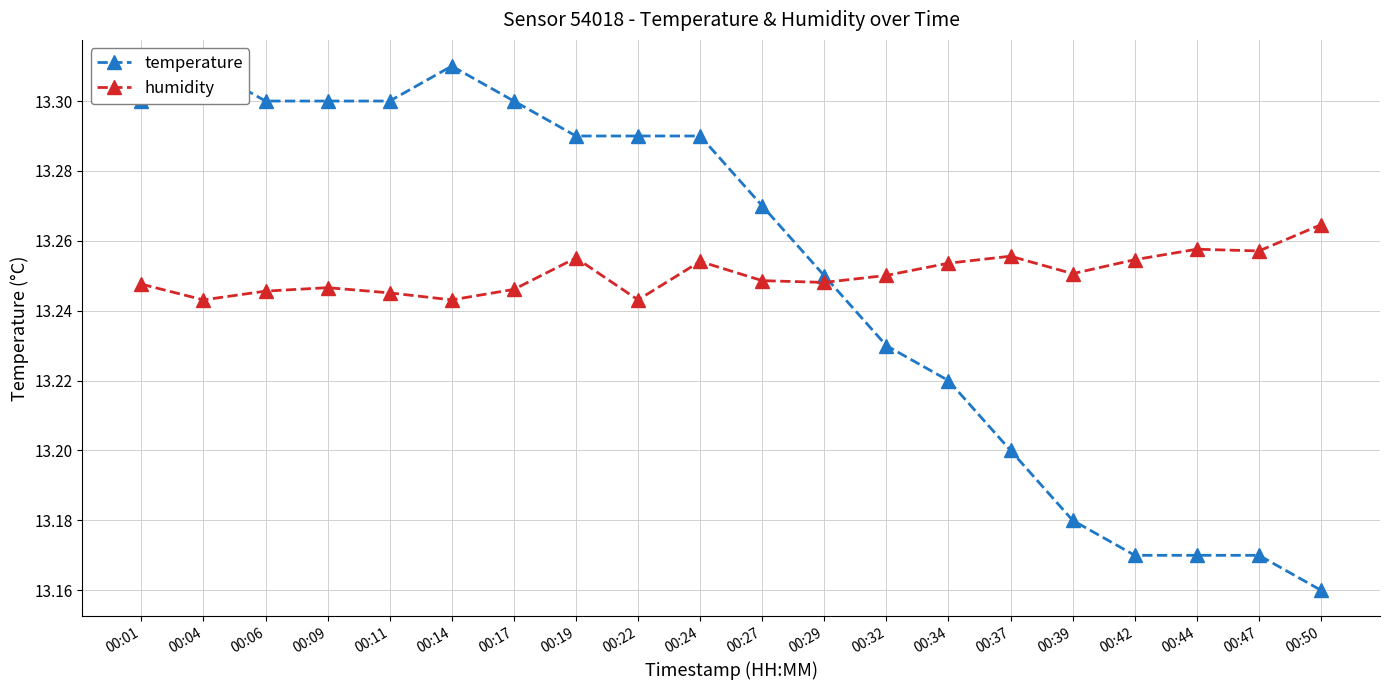

At which label does humidity reach its peak?

00:50